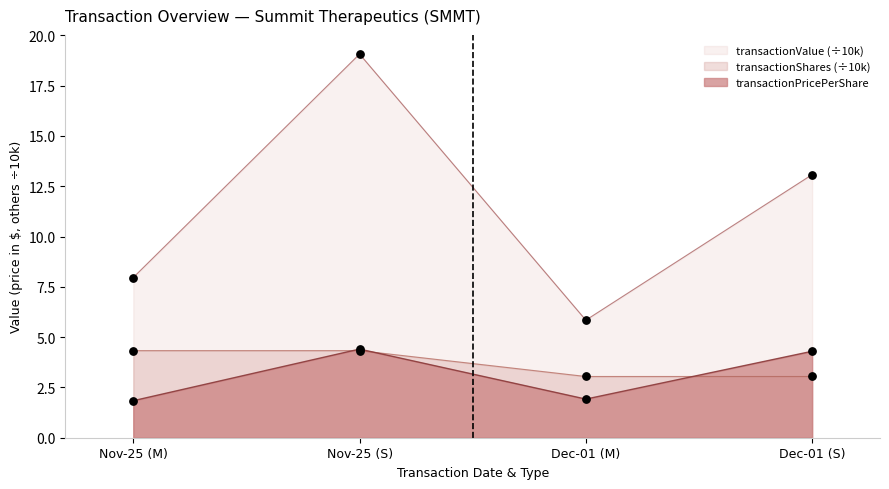

What is the total value across all series at Dec-01 (M)?

10.8